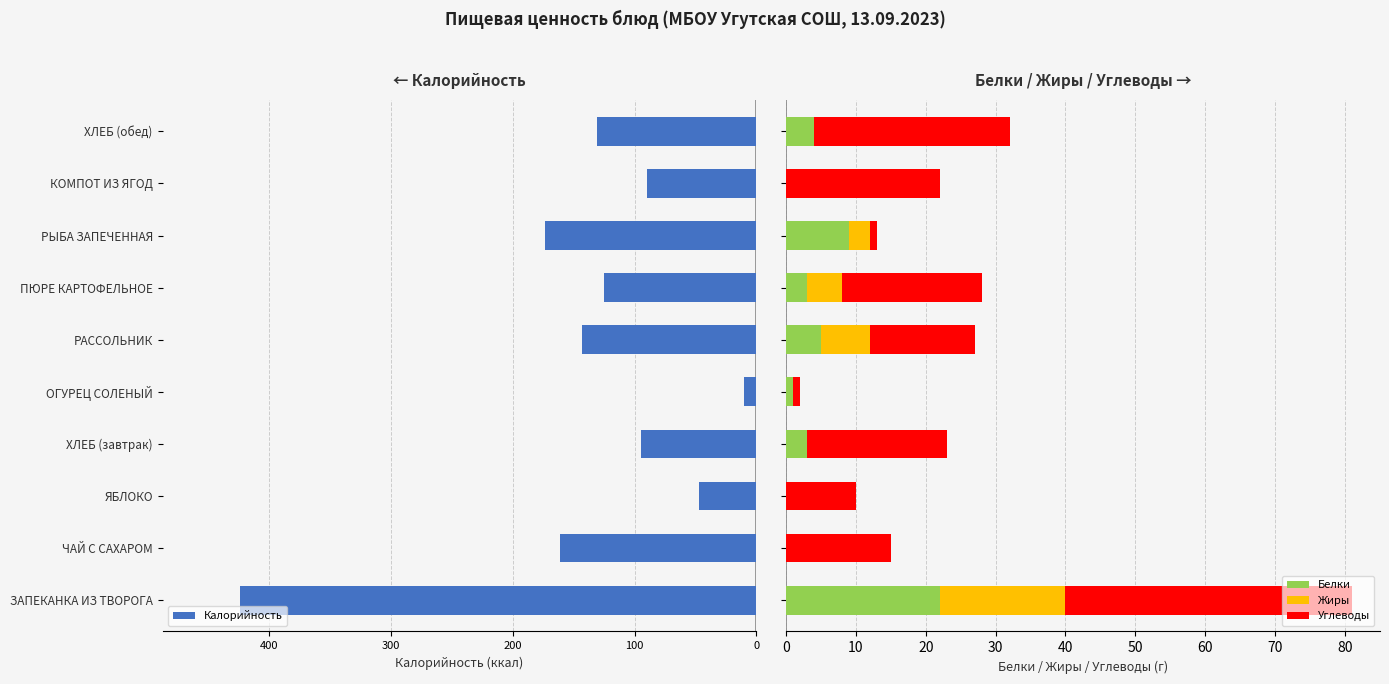

What is the sum of all Белки values?

47